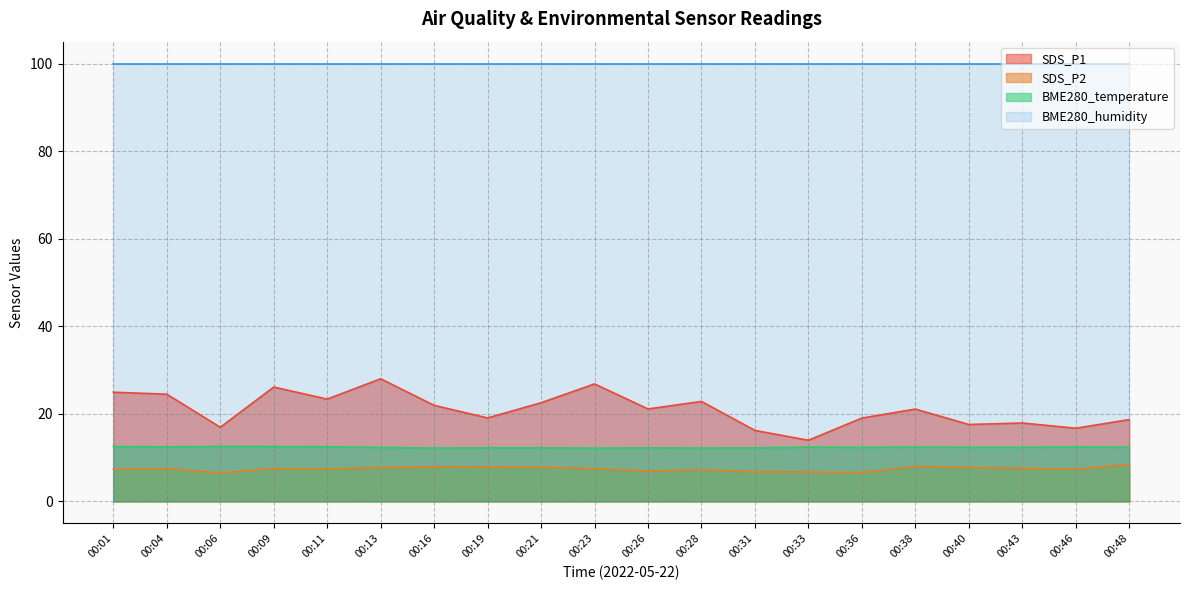

Which series has the largest total across all categories?

BME280_humidity